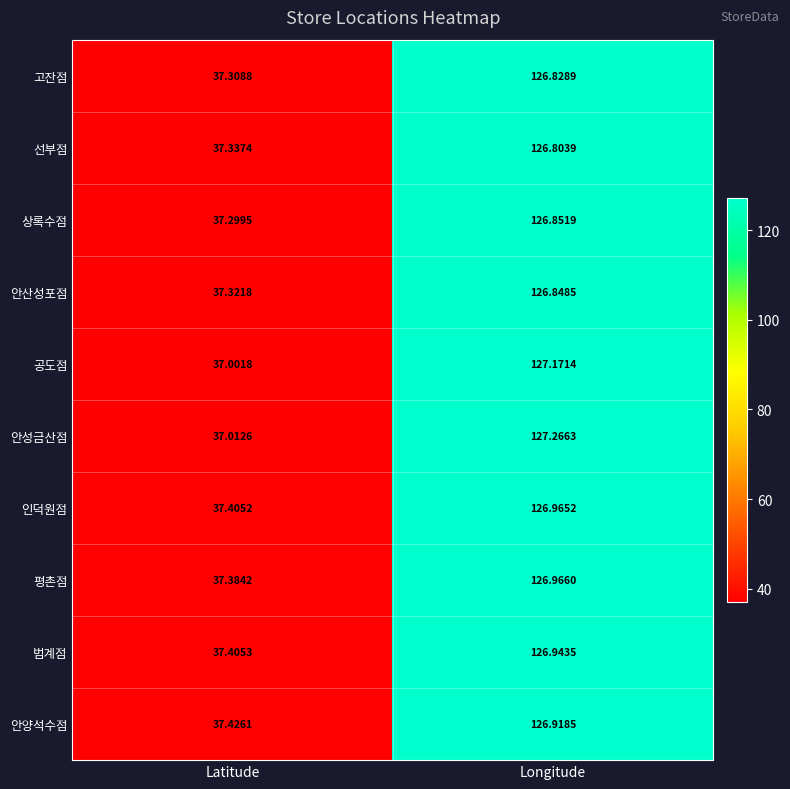

Between Latitude and Longitude, which series saw the biggest shift?

안성금산점